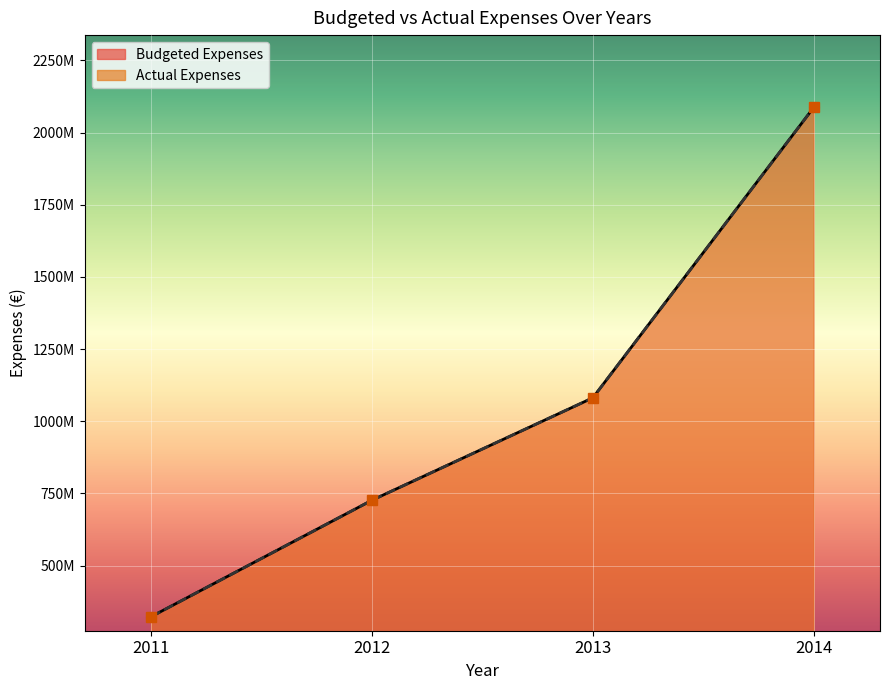

True or false: Budgeted Expenses and Actual Expenses cross at least once.

False